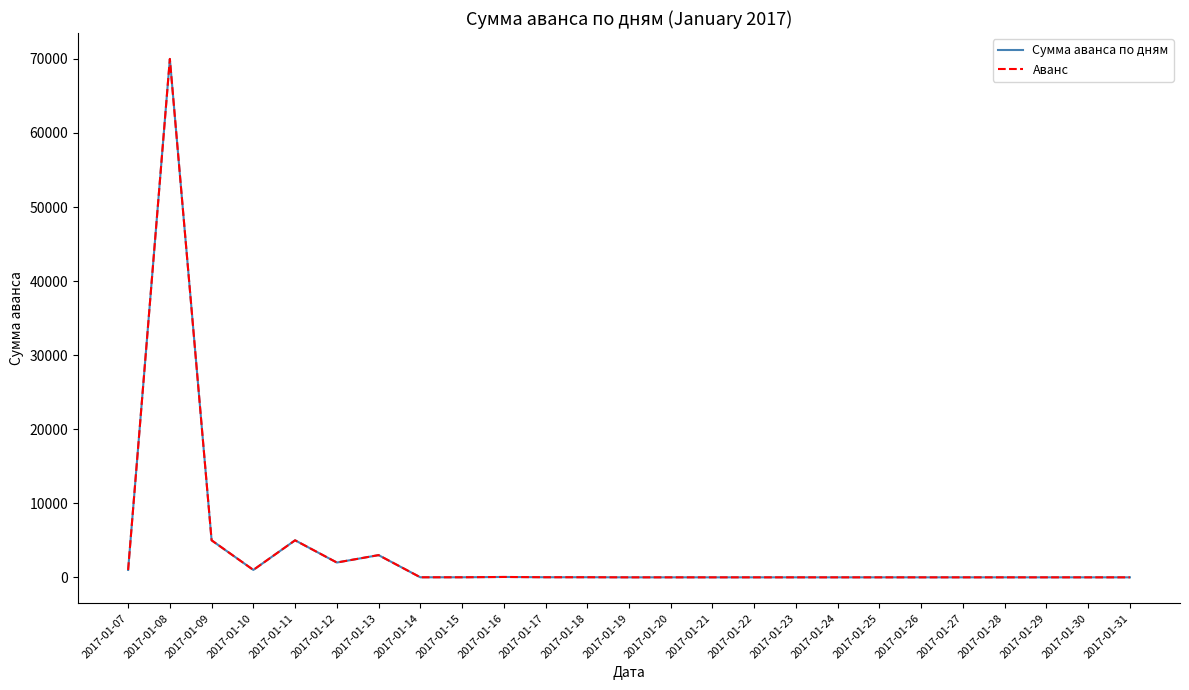

Does the chart display data point markers on the line(s)?

No